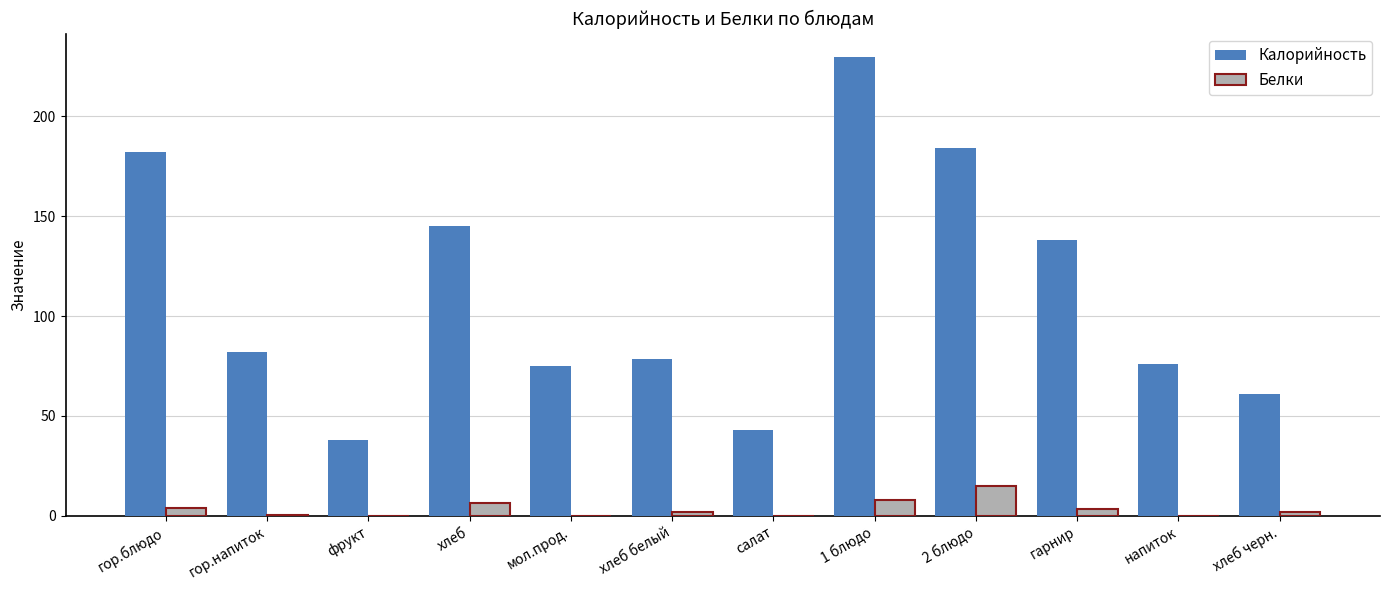

True or false: Калорийность has a value of 184.0 at 2 блюдо.

True